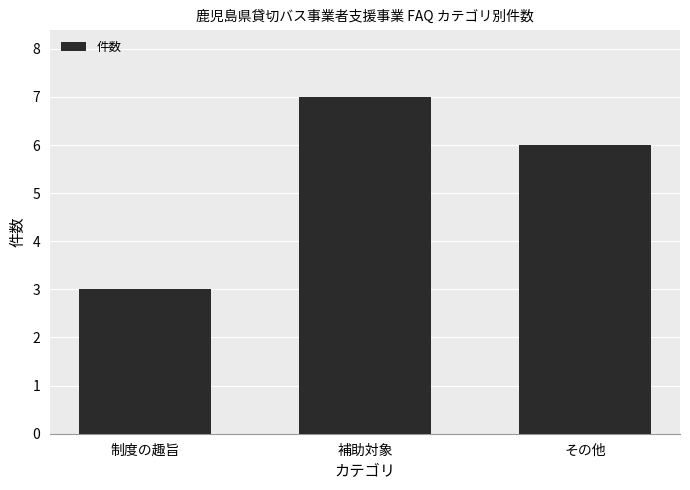

What is the greatest value displayed?

7